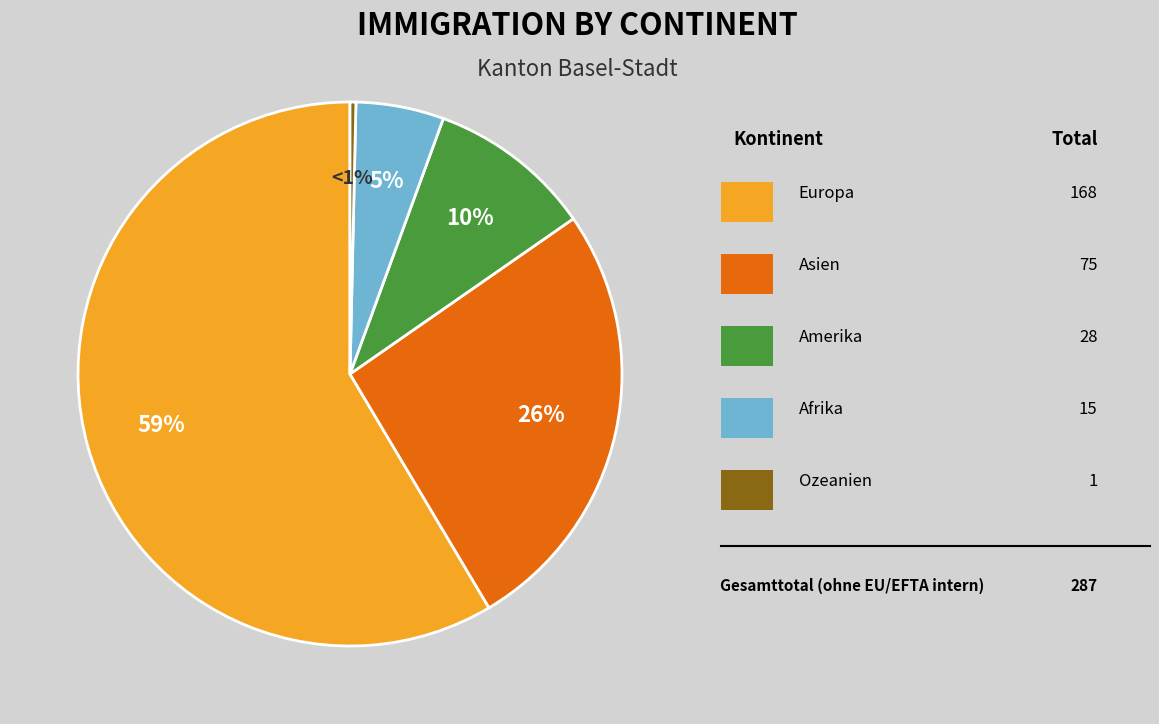

How much of the chart is everything except Ozeanien?

99.7%